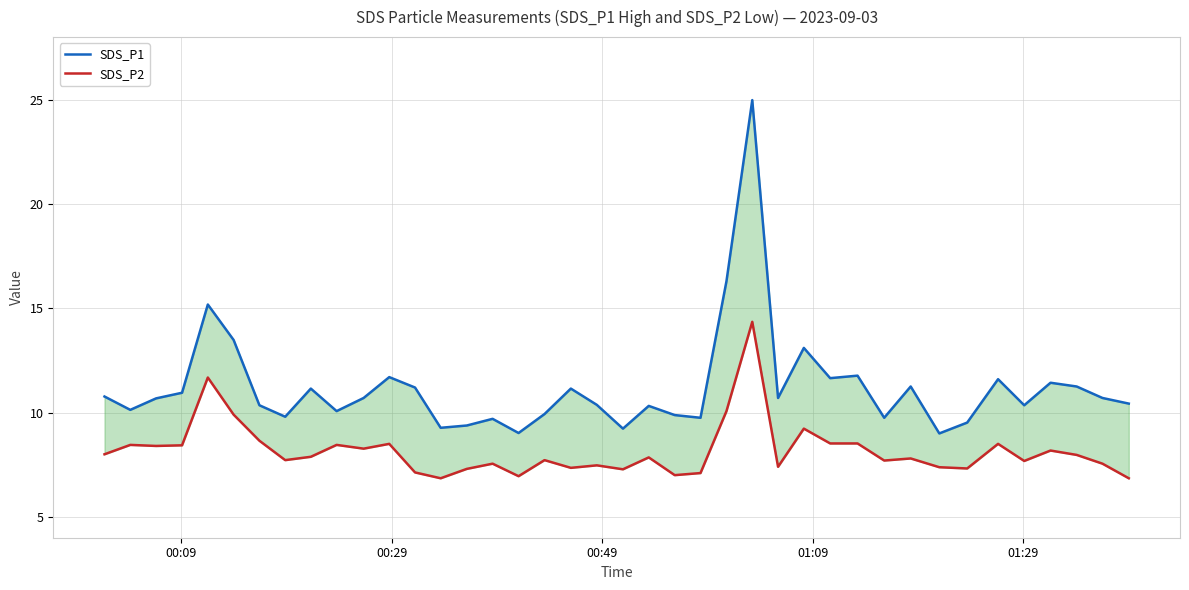

What is the average value of the SDS_P2 series?

8.2